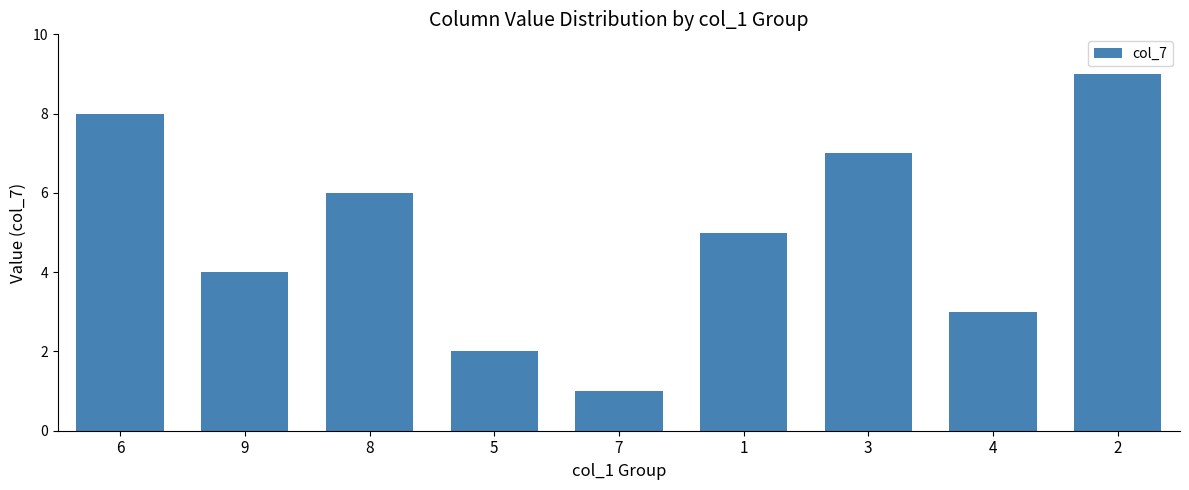

True or false: the data shows 2 at 5.

True